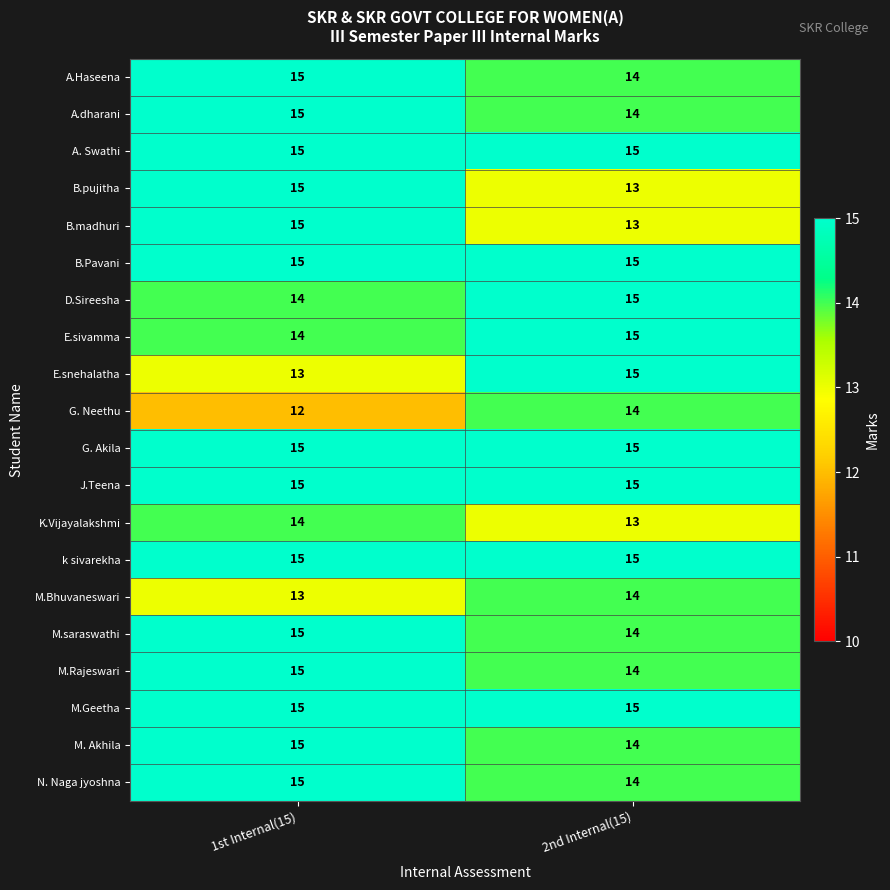

The value of A.dharani at 2nd Internal(15) is 14. True or false?

True